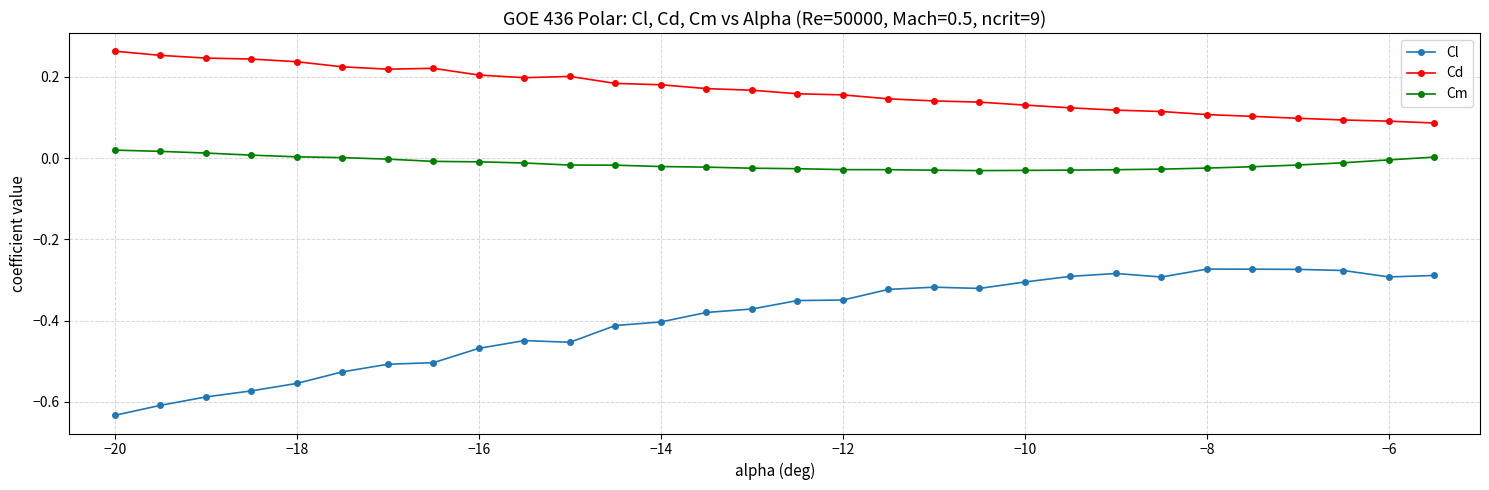

Which series has the widest spread of values?

Cl